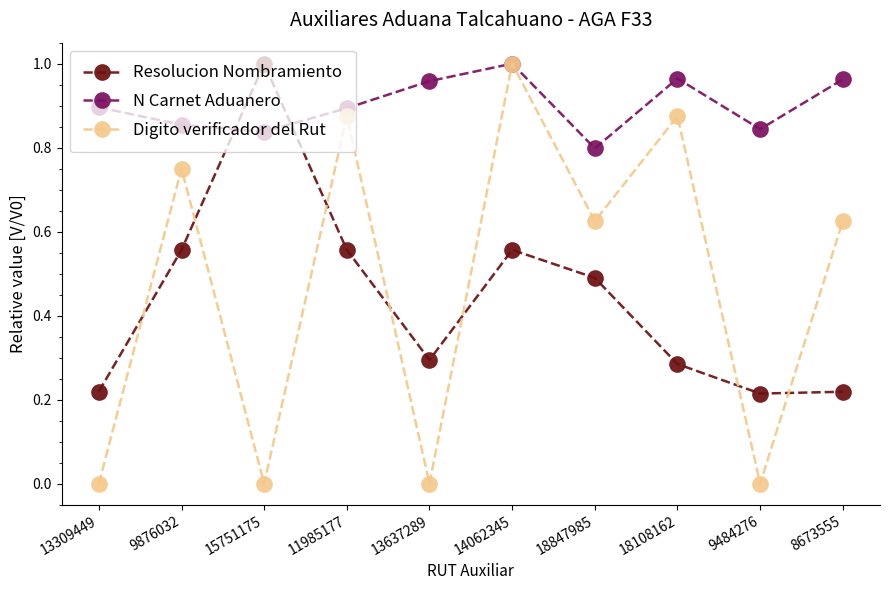

Count the number of data series in this chart.

3